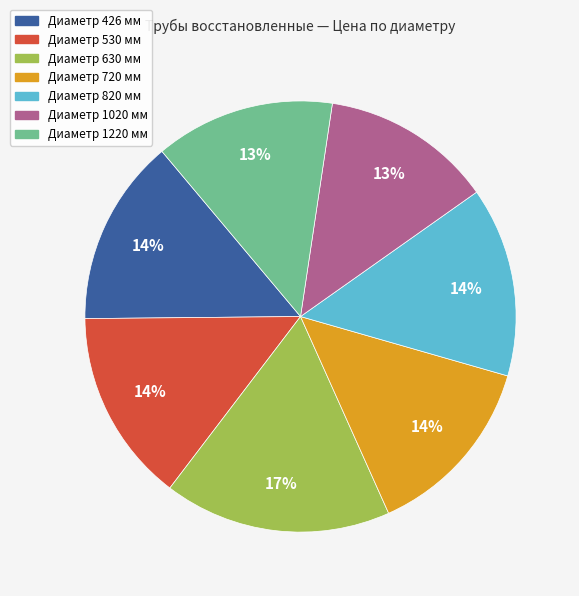

Does any single category account for the majority?

No